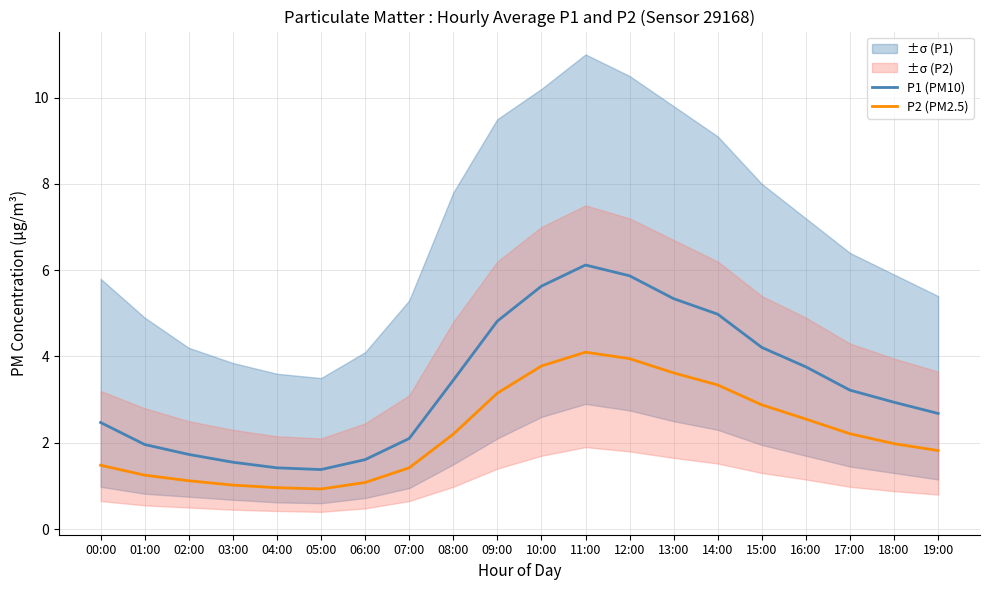

What is the sum of all P1 (PM10) values?

67.2